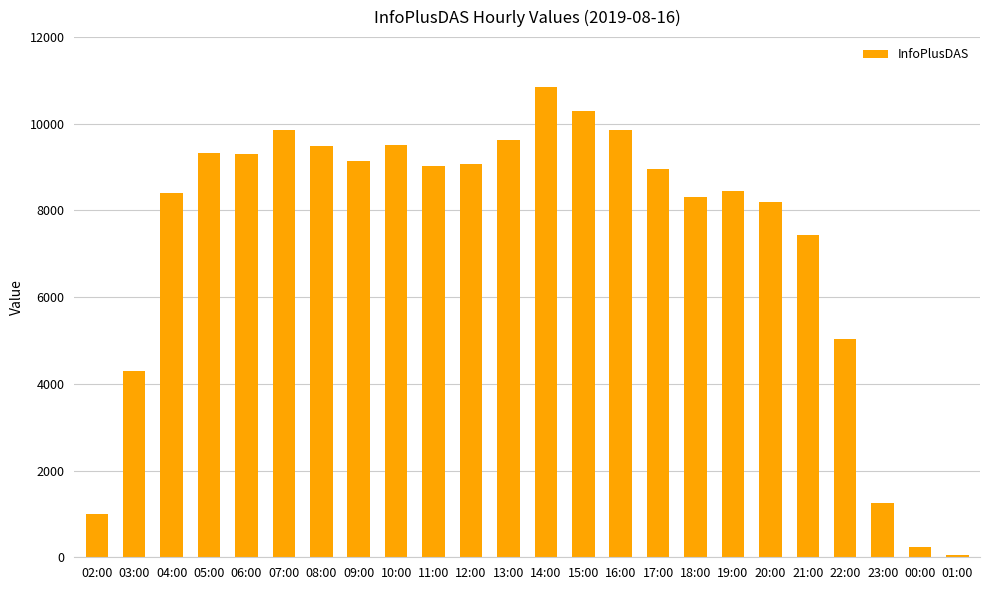

At which label does the data first exceed 9030?

05:00